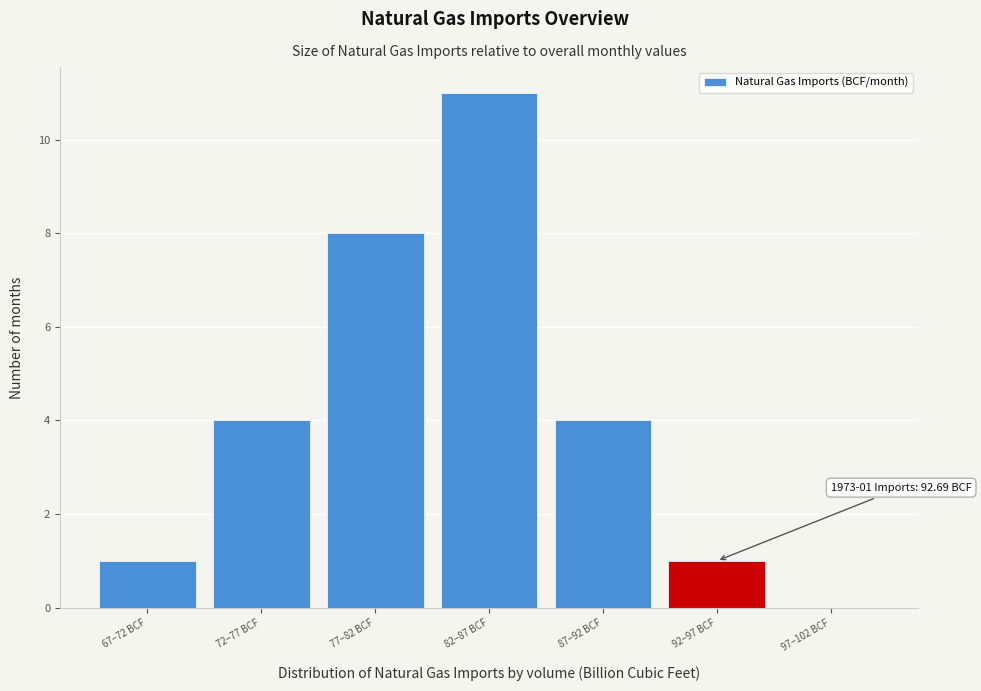

Reading left to right, list all the values displayed in this chart.

67–72 BCF=1	72–77 BCF=4	77–82 BCF=8	82–87 BCF=11	87–92 BCF=4	92–97 BCF=1	97–102 BCF=0